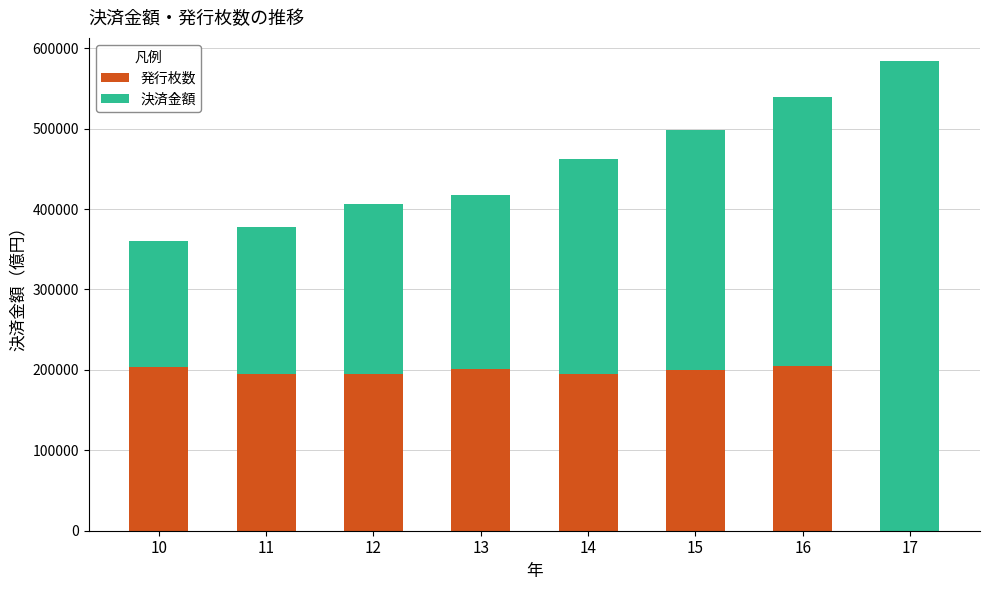

What is the total value across all series at 16?

539265.0